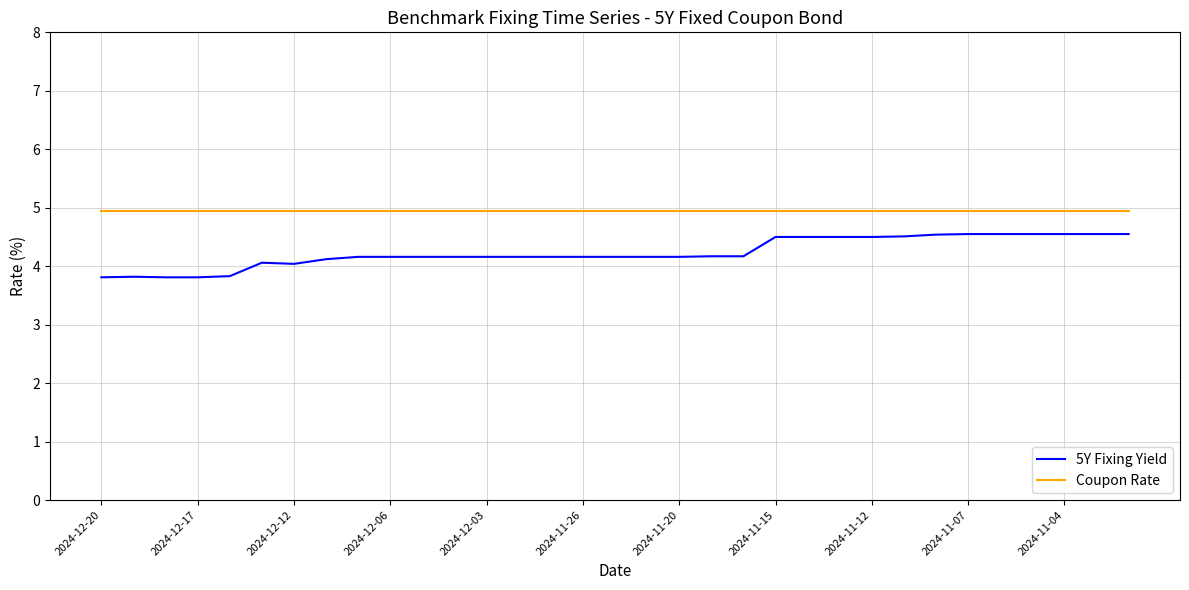

What is the minimum value for 5Y Fixing Yield?

3.8